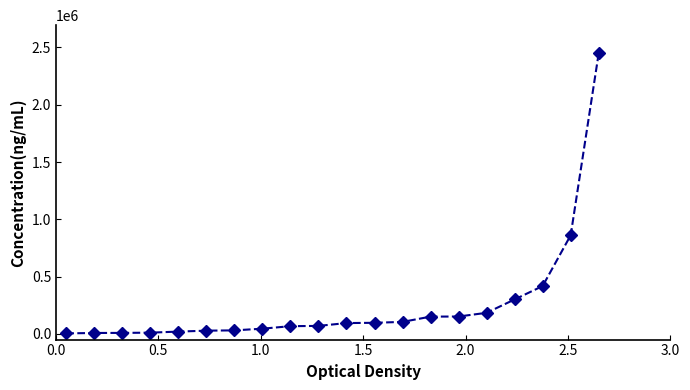

What is the maximum value shown in the chart?

2449642